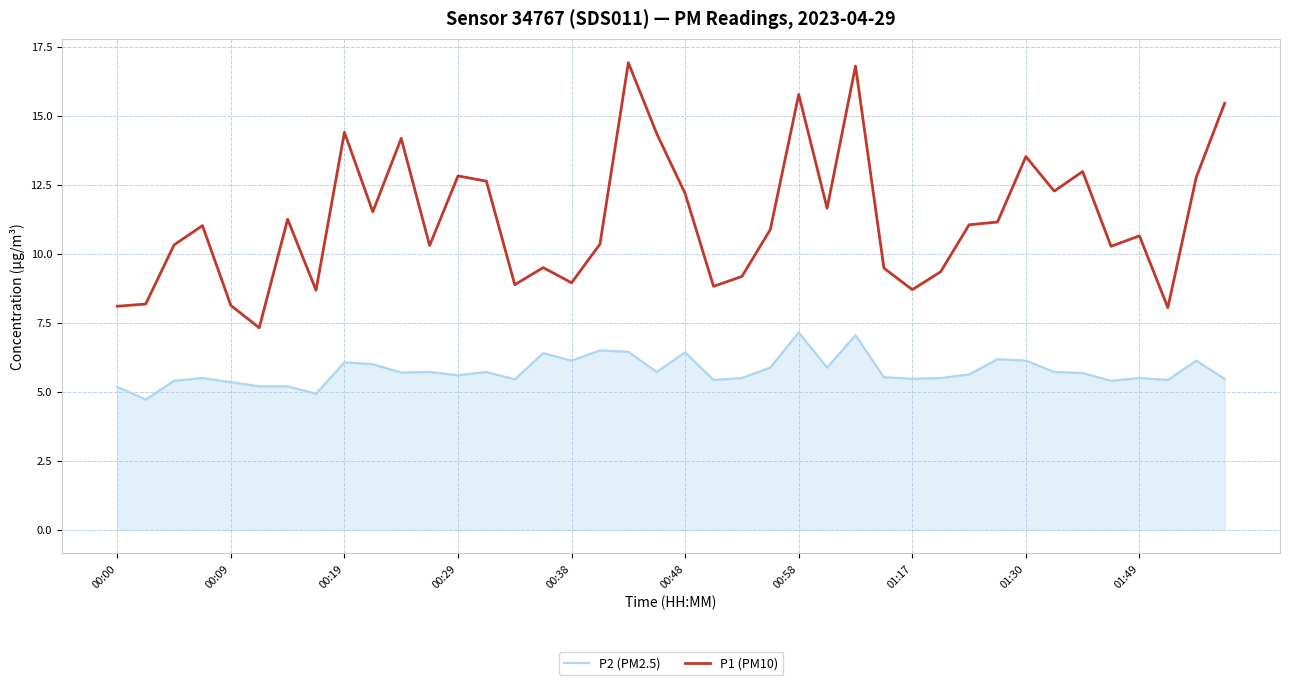

What is the difference between the maximum and minimum values in the P2 (PM2.5) series?

2.4